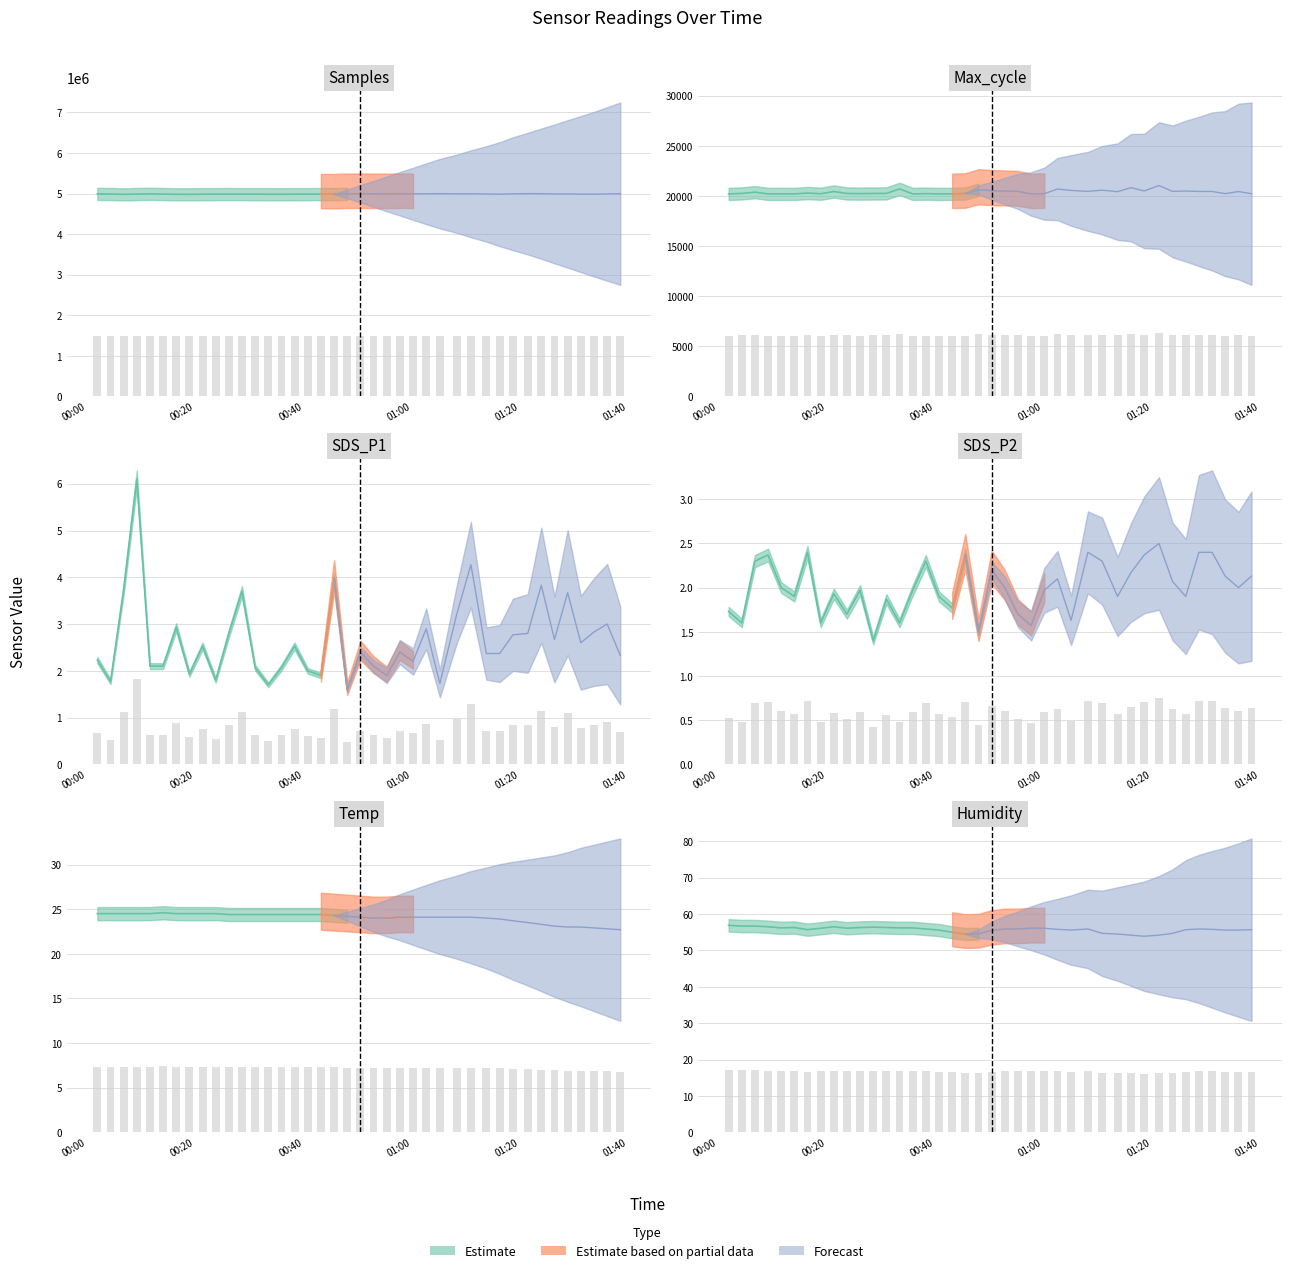

At which label does Max_cycle first exceed 6111?

2023/08/10 00:06:47